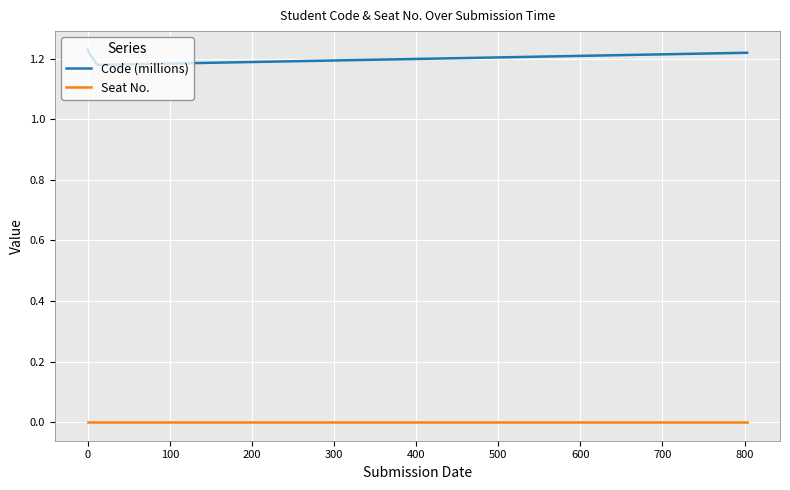

True or false: Seat No. and Code (millions) cross at least once.

False